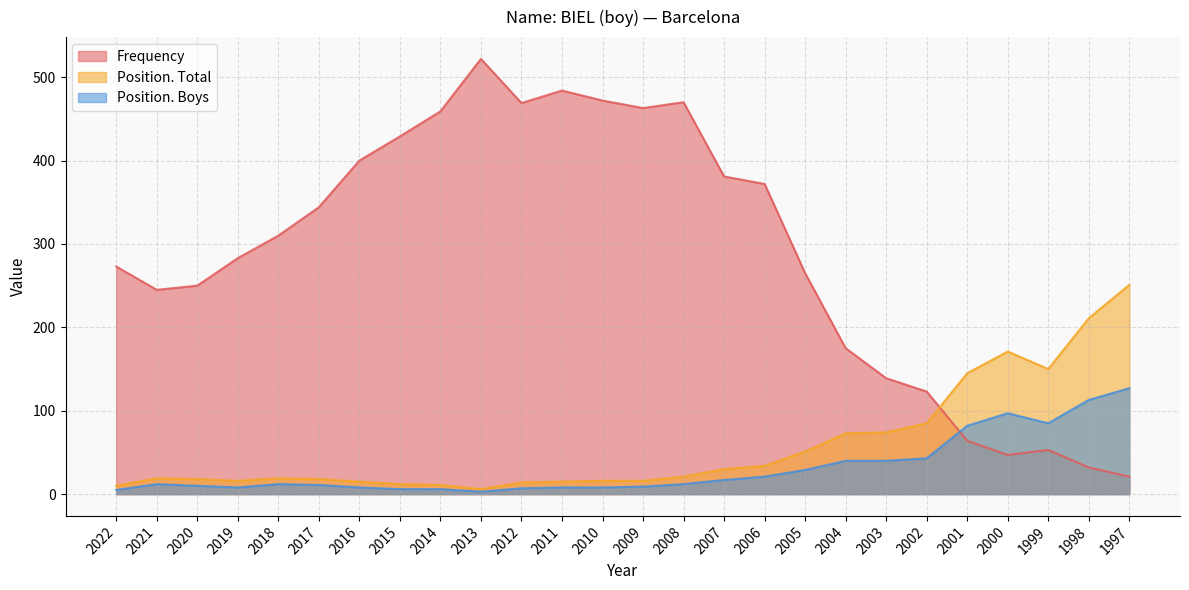

What are all the series names shown in the legend?

Frequency, Position. Total, Position. Boys